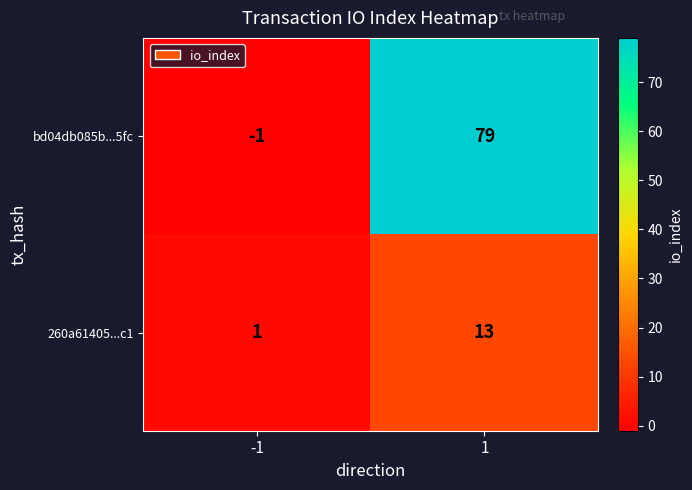

What is the greatest value displayed?

79